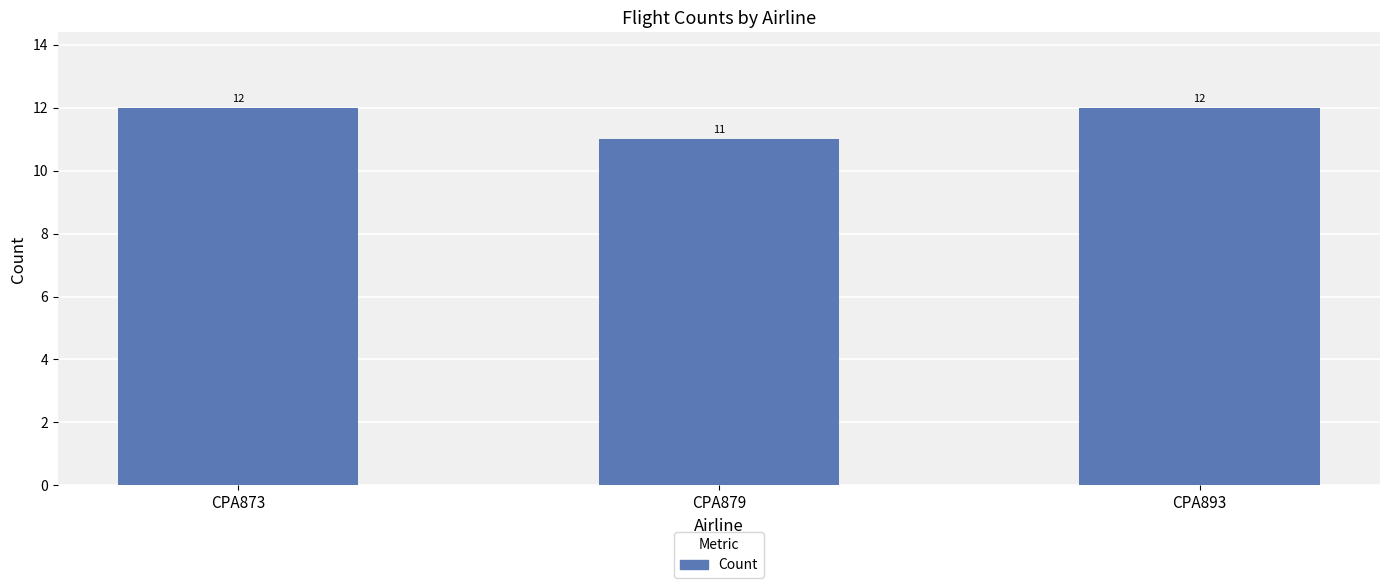

What is the greatest value displayed?

12